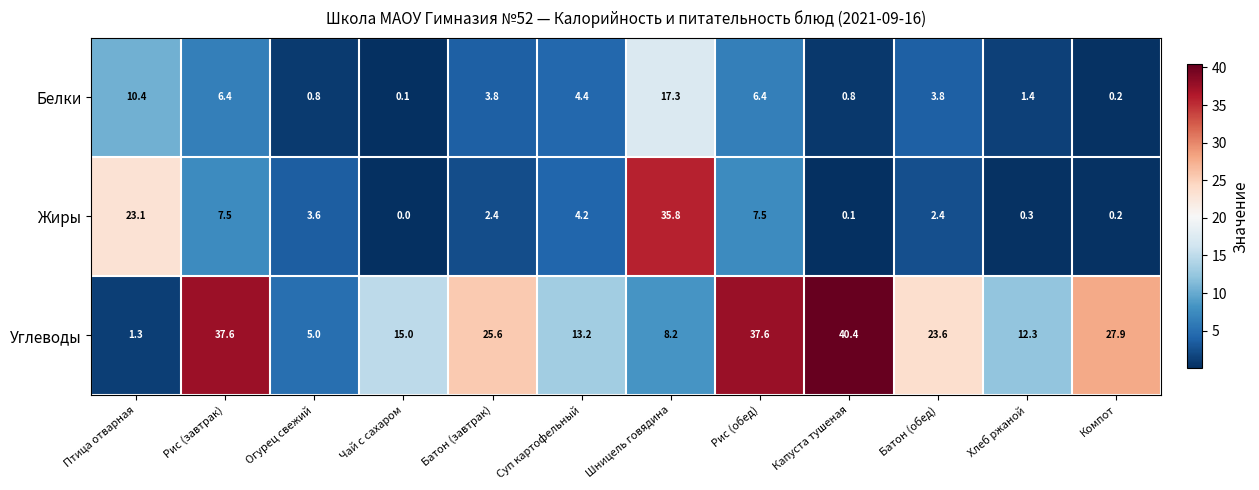

Rank the series by their average value, from highest to lowest.

Углеводы, Жиры, Белки